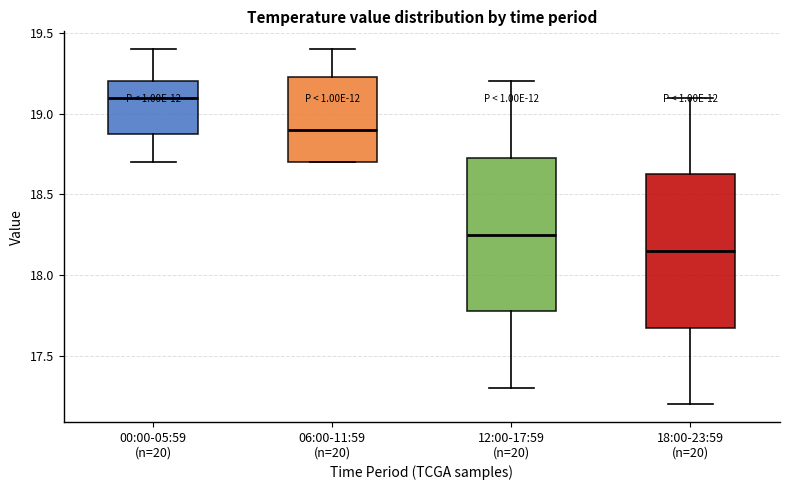

Reading left to right, transcribe this box plot: for each box, give where its median line is, the range the box spans, and where its two whiskers end, as read against the y-axis. The values are not printed on the chart, so give them approximately, as read against the axis.

00:00-05:59 (n=20): median 19.10, box 18.90 to 19.20, whiskers 18.70 to 19.40
06:00-11:59 (n=20): median 18.90, box 18.70 to 19.25, whiskers 18.70 to 19.40
12:00-17:59 (n=20): median 18.25, box 17.80 to 18.75, whiskers 17.30 to 19.20
18:00-23:59 (n=20): median 18.15, box 17.70 to 18.65, whiskers 17.20 to 19.10